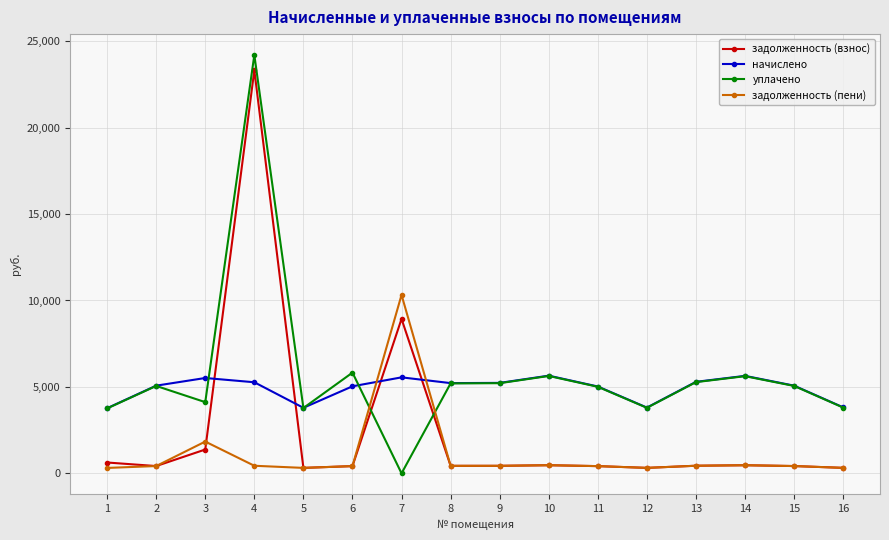

List the series in order of their overall mean, lowest first.

задолженность (пени), задолженность (взнос), начислено, уплачено